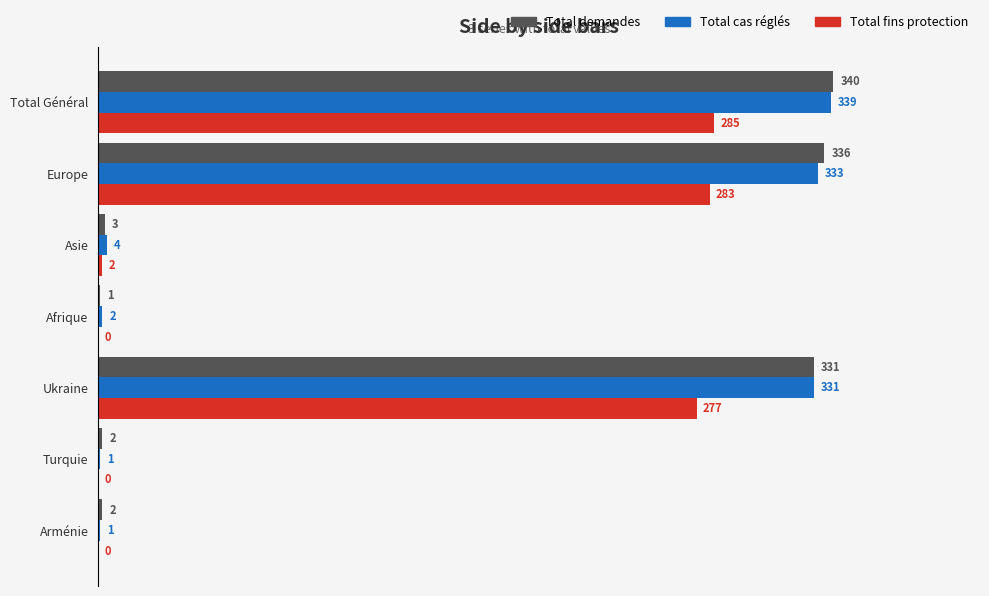

Which series has the largest range (max minus min)?

Total demandes